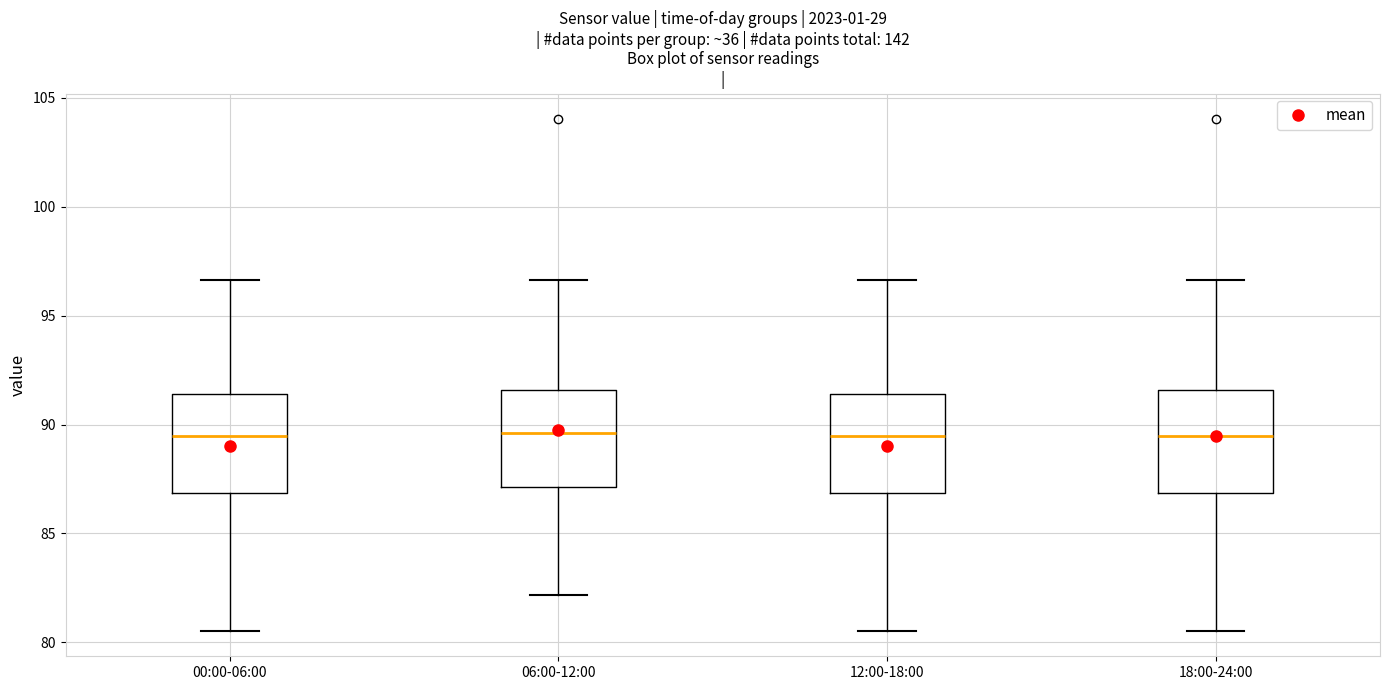

Reading left to right, read every box against the y-axis: the position of its median line, the range the box covers, and the ends of its whiskers. The values are not printed on the chart, so give them approximately, as read against the axis.

00:00-06:00: median 89.5, box 87.0 to 91.5, whiskers 80.5 to 96.5
06:00-12:00: median 89.5, box 87.0 to 91.5, whiskers 82.0 to 96.5
12:00-18:00: median 89.5, box 87.0 to 91.5, whiskers 80.5 to 96.5
18:00-24:00: median 89.5, box 87.0 to 91.5, whiskers 80.5 to 96.5